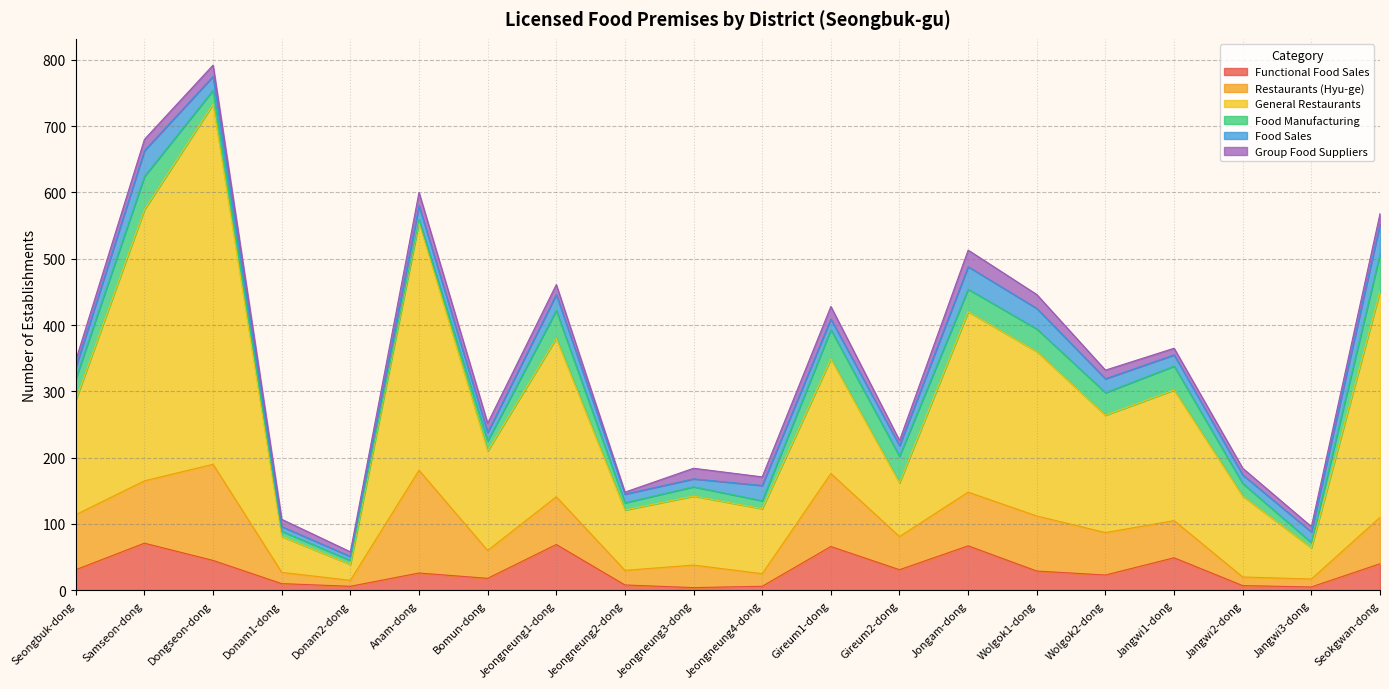

What is the difference between the second highest and second lowest values in the General Restaurants series?

362